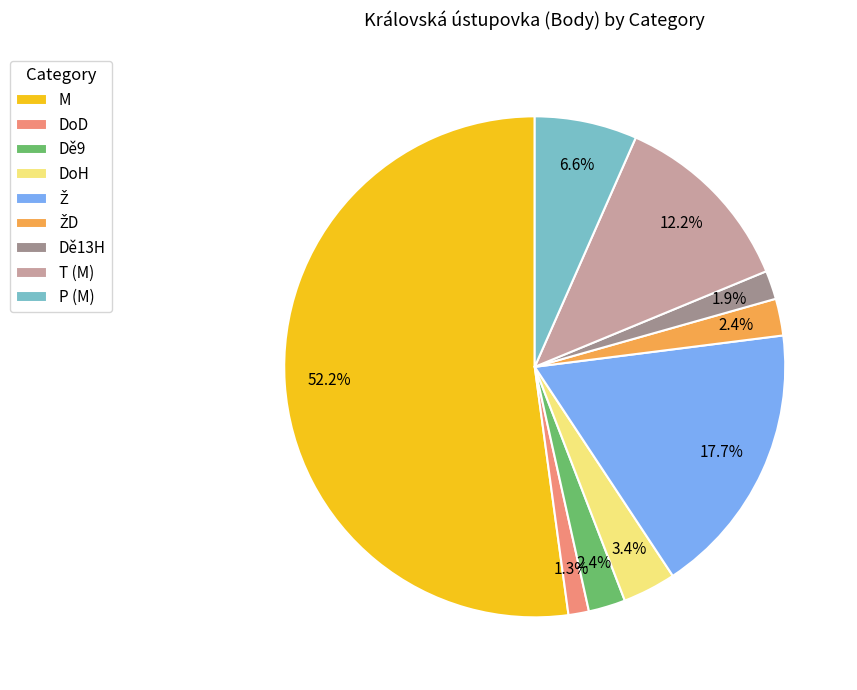

How many segments does this pie chart have?

9